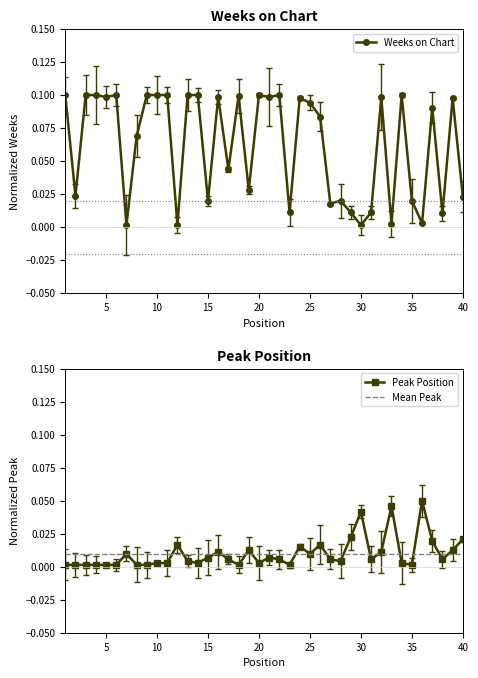

True or false: Weeks on Chart has more than 0 points higher than both neighbors.

True